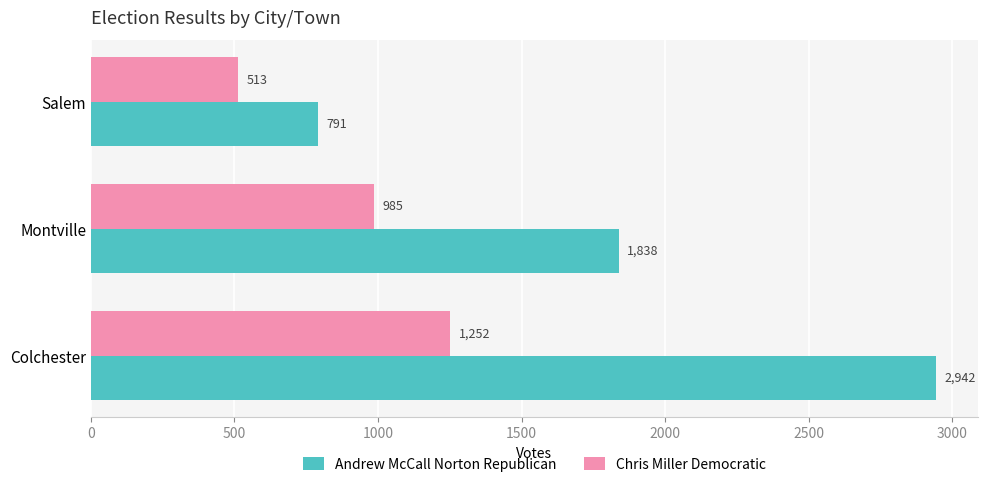

What is the total value across all series at Salem?

1304